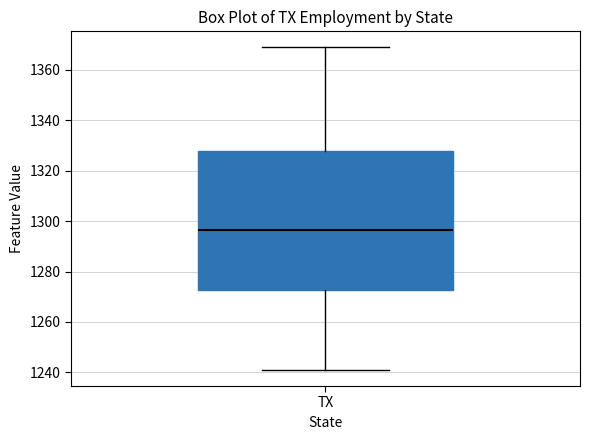

Where does the median line of the box for TX sit on the y-axis? The values are not printed on the chart, so give them approximately, as read against the axis.

1296